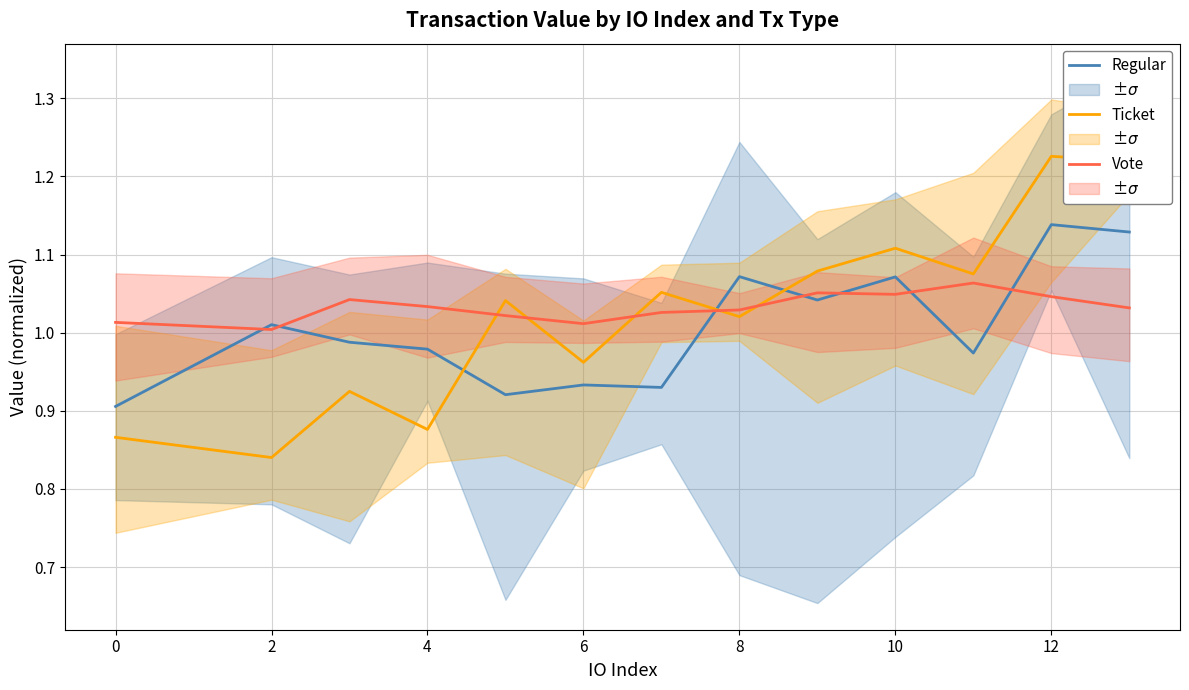

Does the chart display data point markers on the line(s)?

No